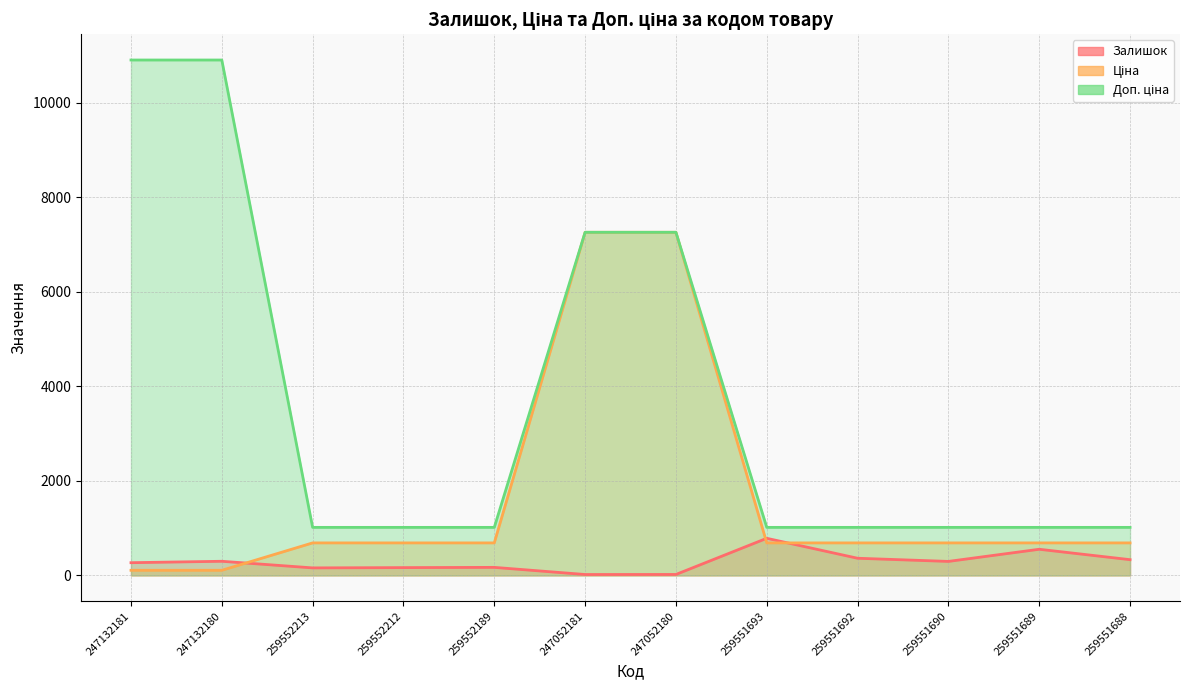

At which label does Доп. ціна reach its peak?

247132181